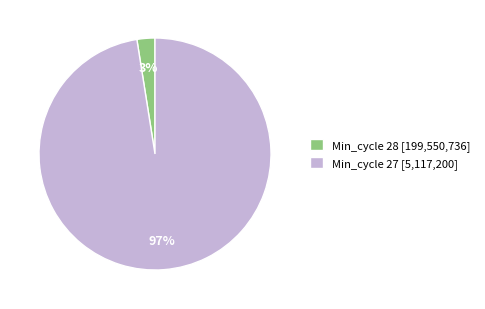

Is the sum of Min_cycle 28 [199,550,736] and Min_cycle 27 [5,117,200] greater than half?

Yes